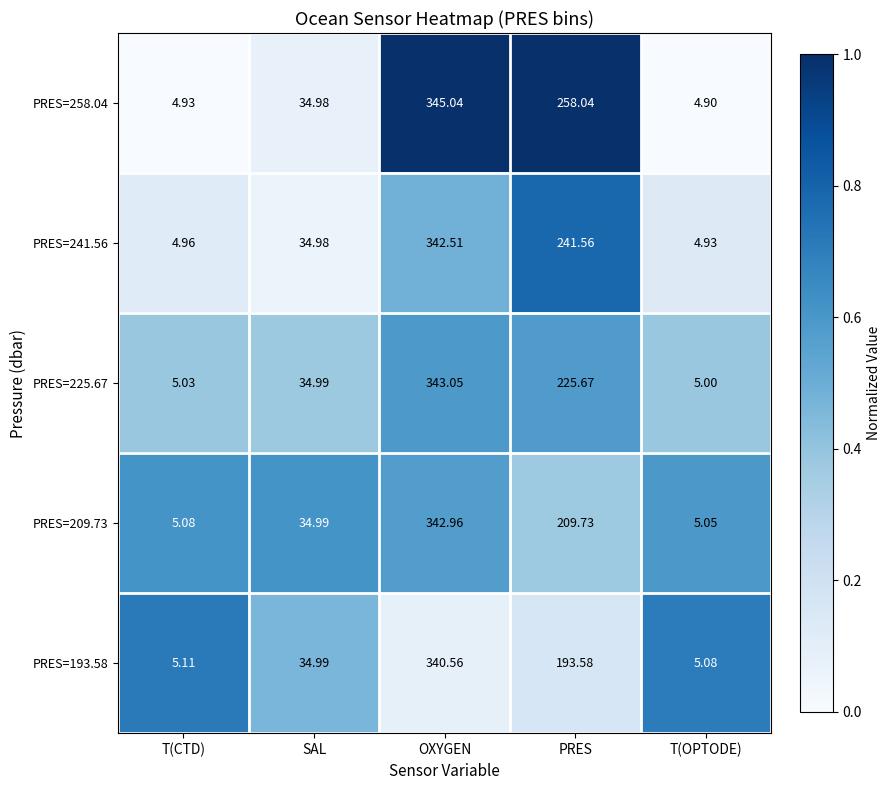

At which category is the sum across all series the highest?

OXYGEN